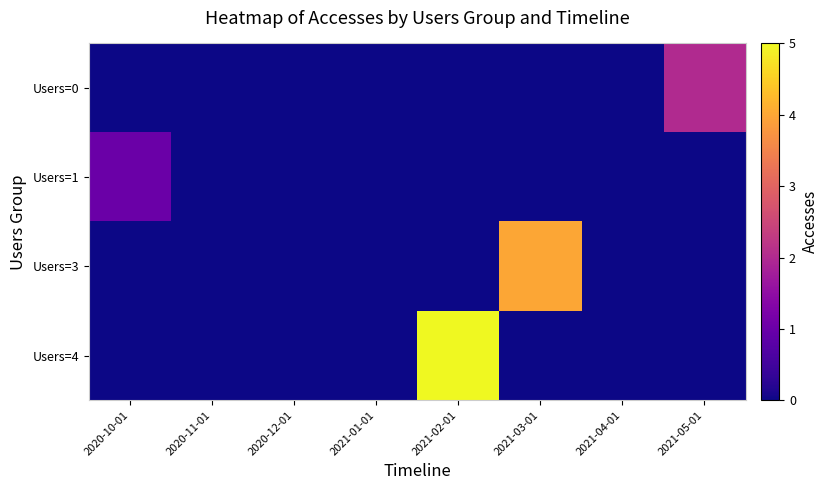

List the series in order of their overall mean, highest first.

Users=4, Users=3, Users=0, Users=1